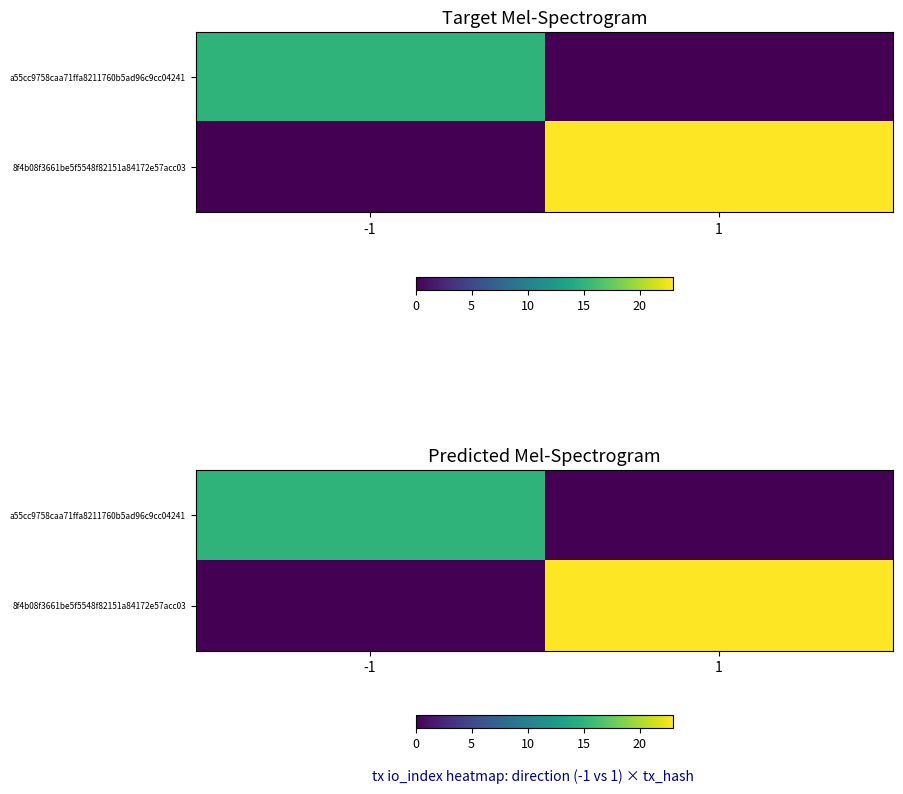

What is the sum of the a55cc9758caa71ffa8211760b5ad96c9cc04241 values at 1 and -1?

15